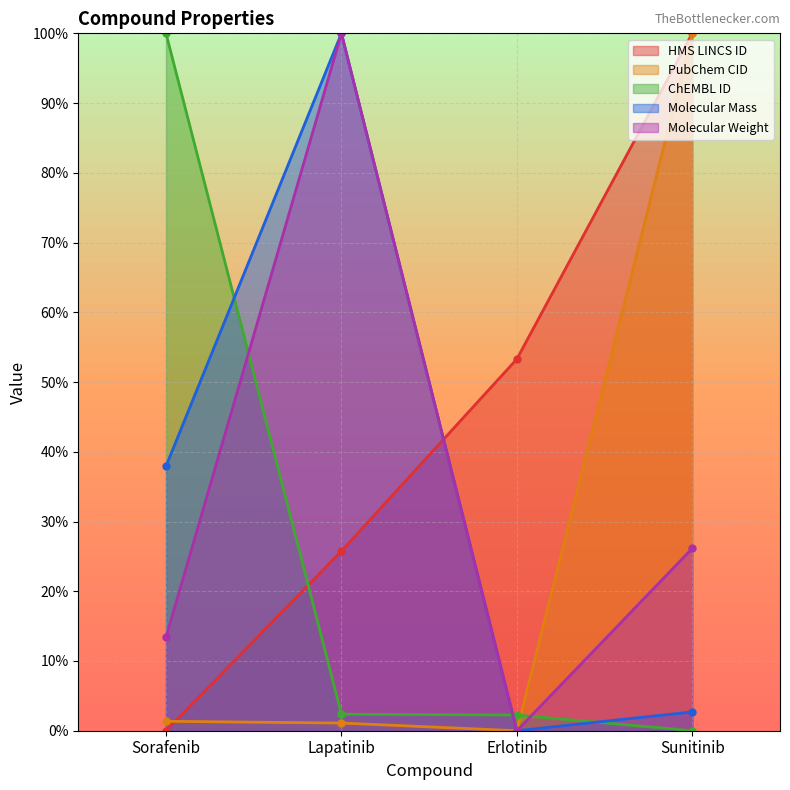

True or false: Molecular Mass and PubChem CID intersect in this chart.

False